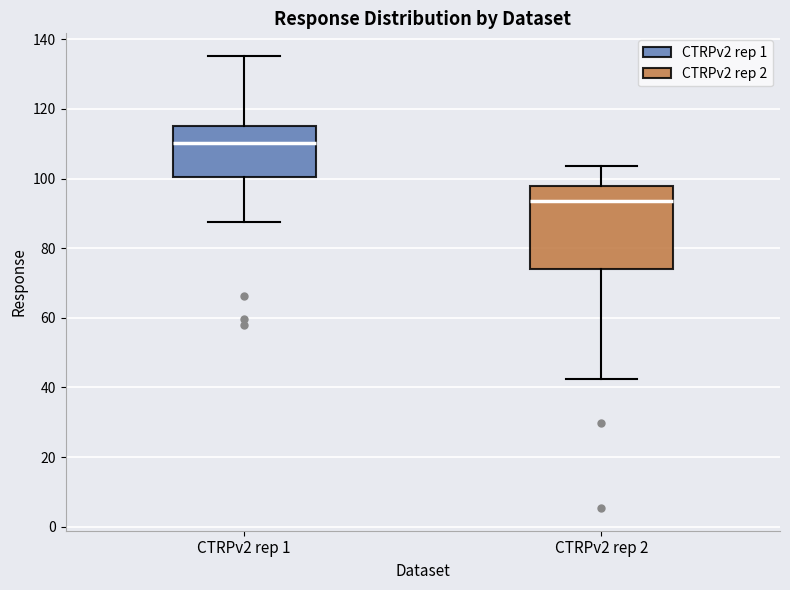

Where is the lower edge of the box for CTRPv2 rep 1 on the y-axis? The values are not printed on the chart, so give them approximately, as read against the axis.

100